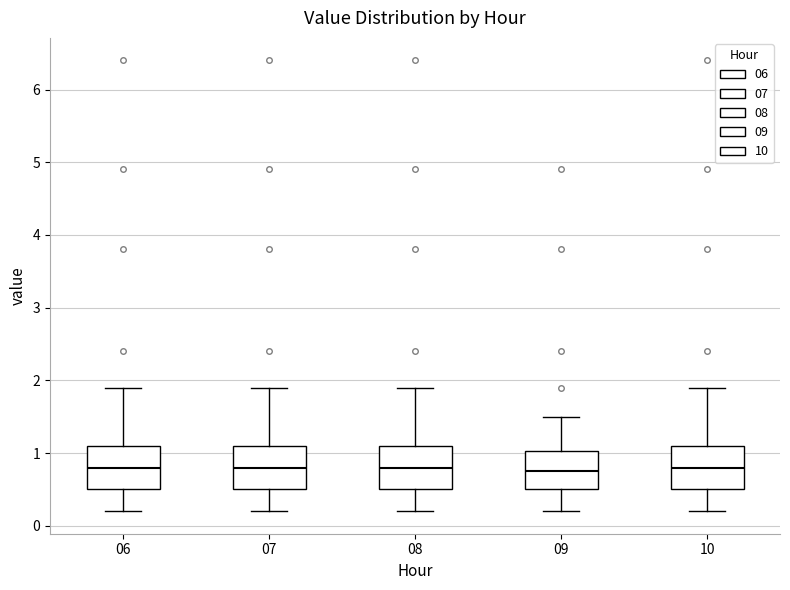

Reading left to right, transcribe this box plot: for each box, give where its median line is, the range the box spans, and where its two whiskers end, as read against the y-axis. The values are not printed on the chart, so give them approximately, as read against the axis.

06: median 0.8, box 0.5 to 1.1, whiskers 0.2 to 1.9
07: median 0.8, box 0.5 to 1.1, whiskers 0.2 to 1.9
08: median 0.8, box 0.5 to 1.1, whiskers 0.2 to 1.9
09: median 0.8, box 0.5 to 1.0, whiskers 0.2 to 1.5
10: median 0.8, box 0.5 to 1.1, whiskers 0.2 to 1.9